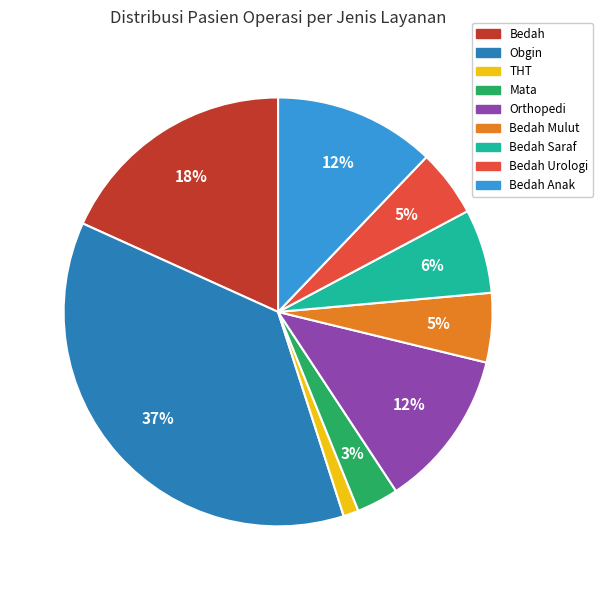

Does any single category account for the majority?

No